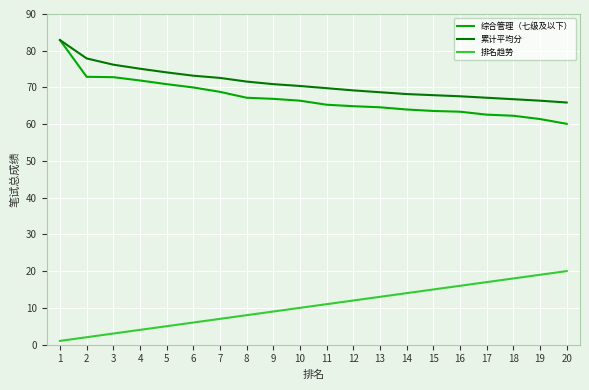

What is the difference between the 综合管理（七级及以下） values at 5 and 18?

8.6